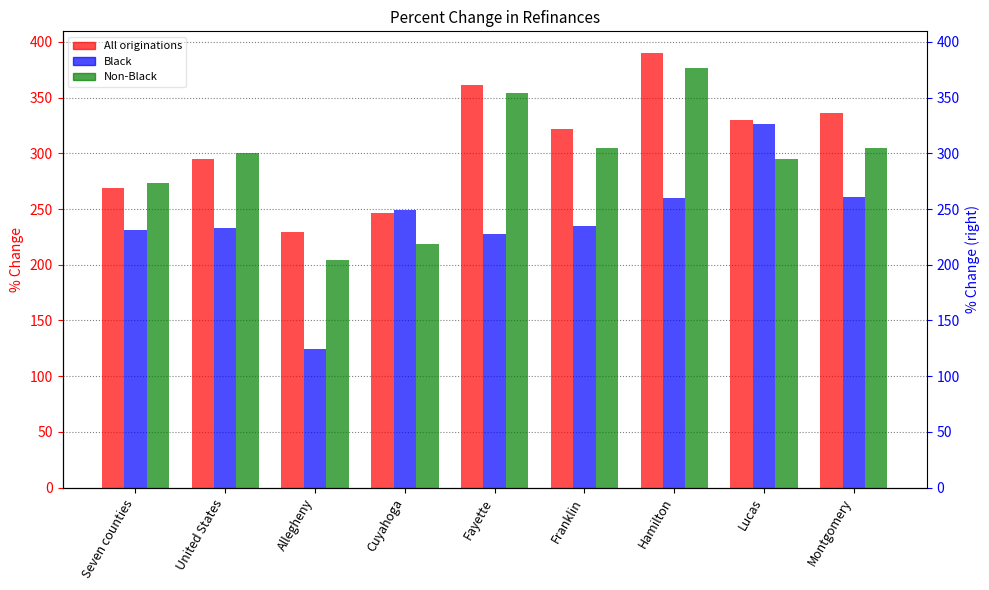

List the series in order of their peak value, highest first.

All originations, Non-Black, Black